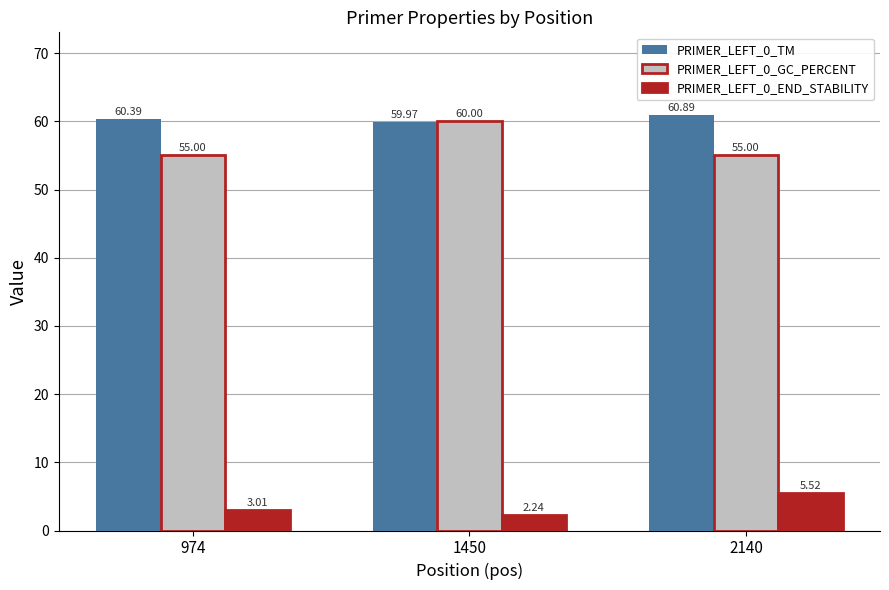

Which series changed the most between 1450 and 2140?

PRIMER_LEFT_0_GC_PERCENT